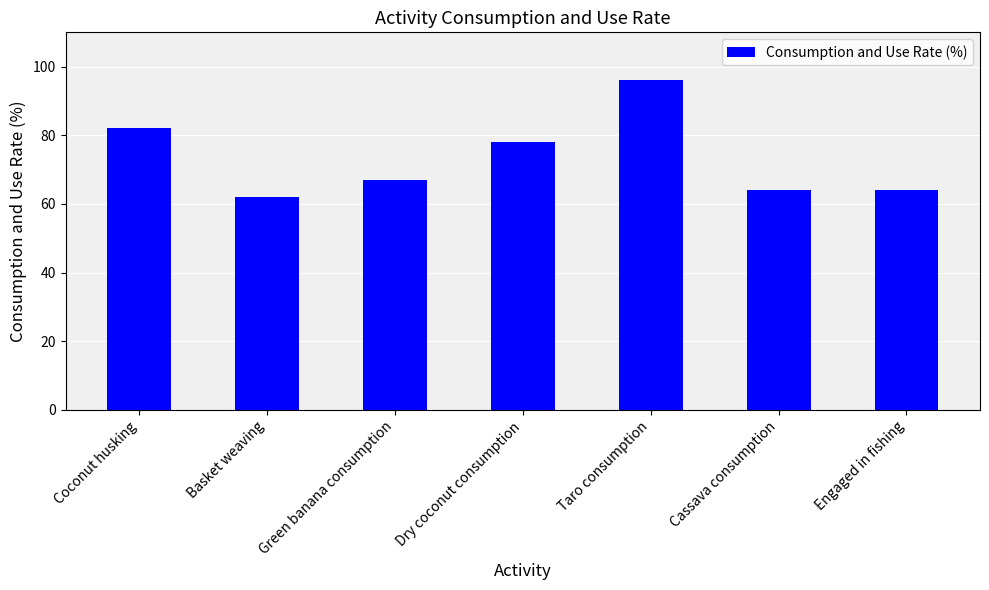

What is the ratio of the value at Taro consumption to the value at Basket weaving?

1.5